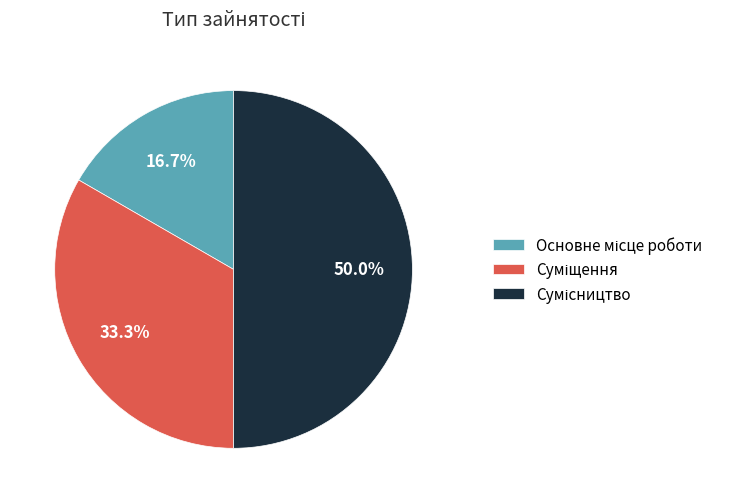

Between Суміщення and Сумісництво, which is larger?

Сумісництво